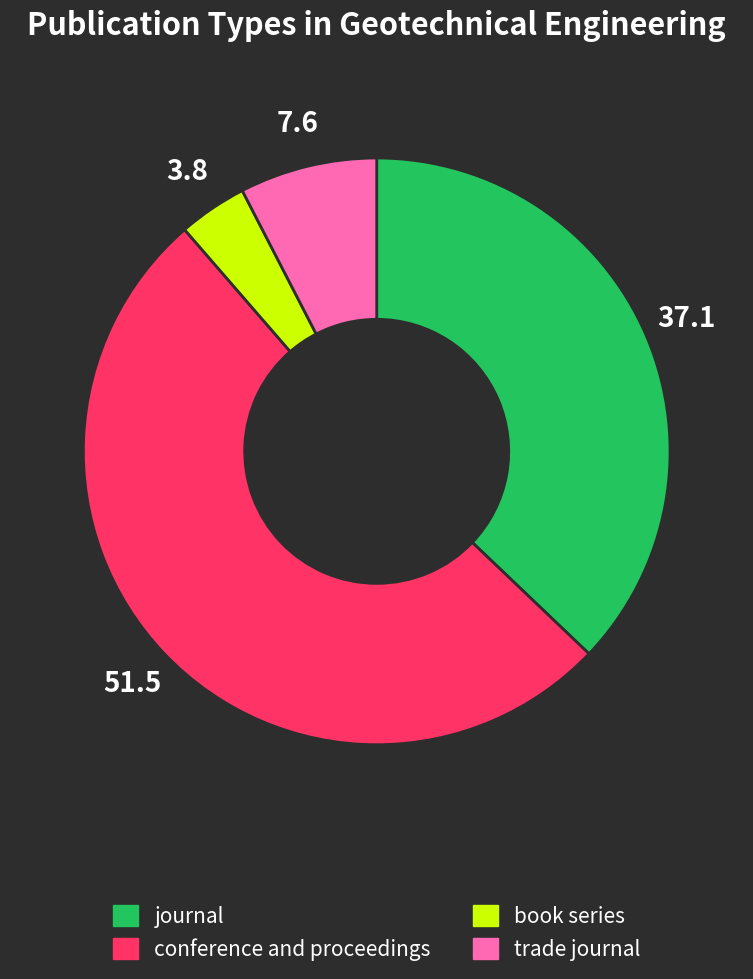

Count the number of slices in the pie.

4